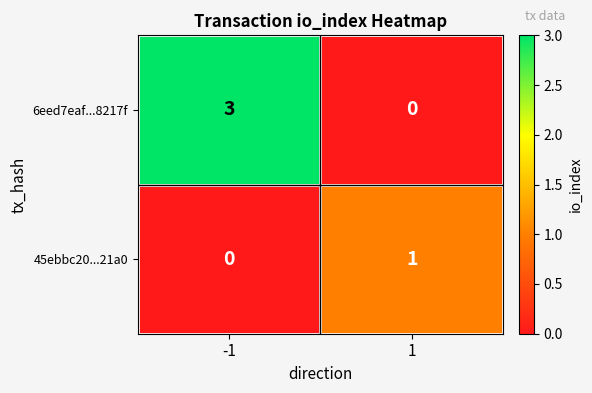

What is the maximum value shown in the chart?

3